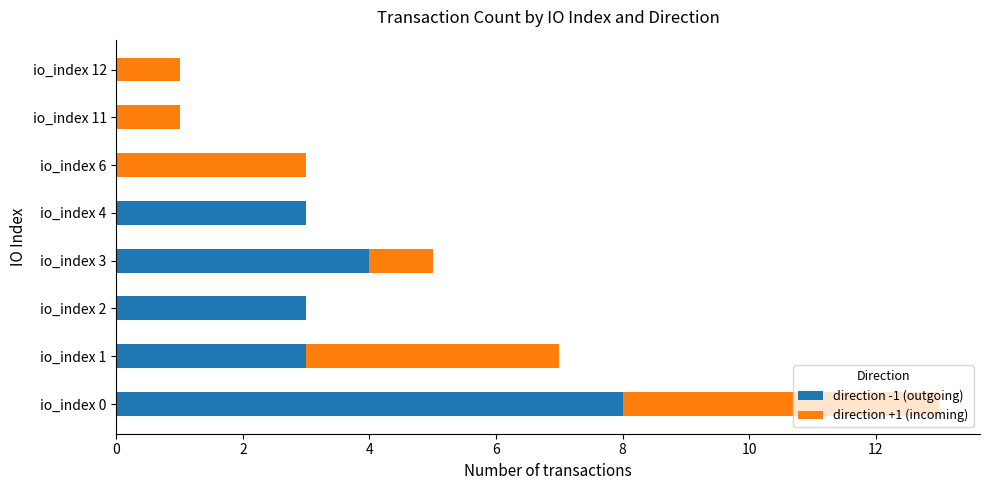

At which category is the sum across all series the highest?

io_index 0